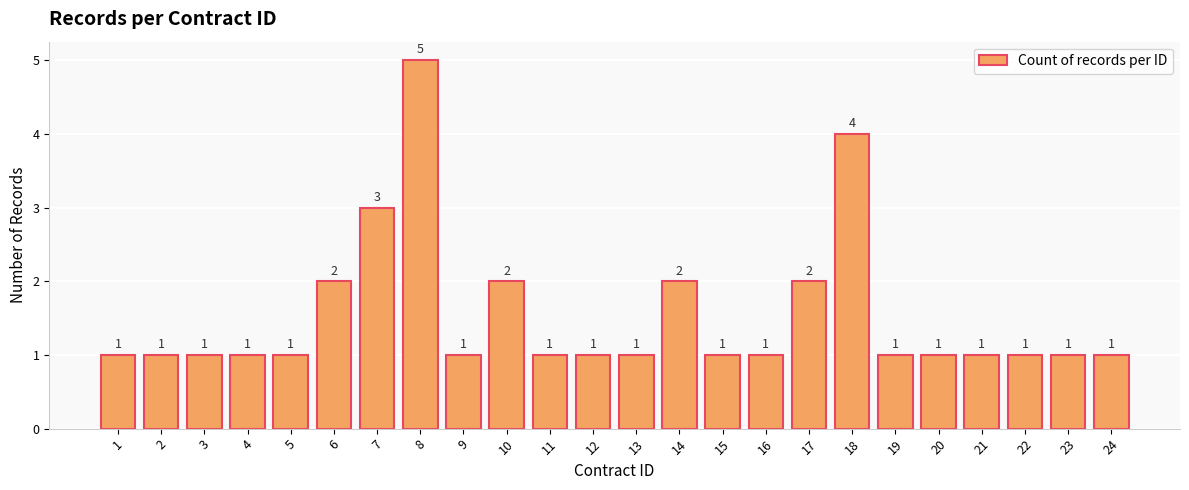

How many values exceed 1?

7